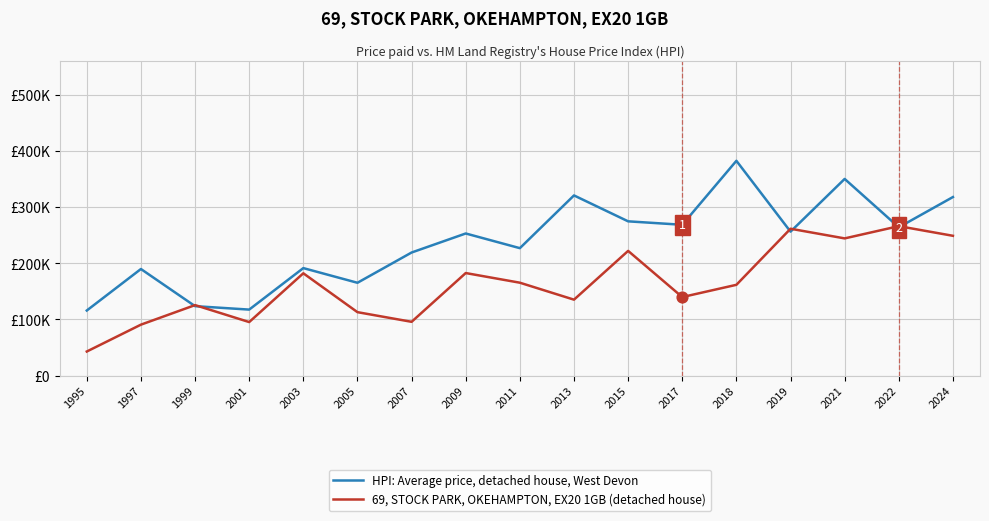

Which series has the largest total across all categories?

HPI: Average price, detached house, West Devon